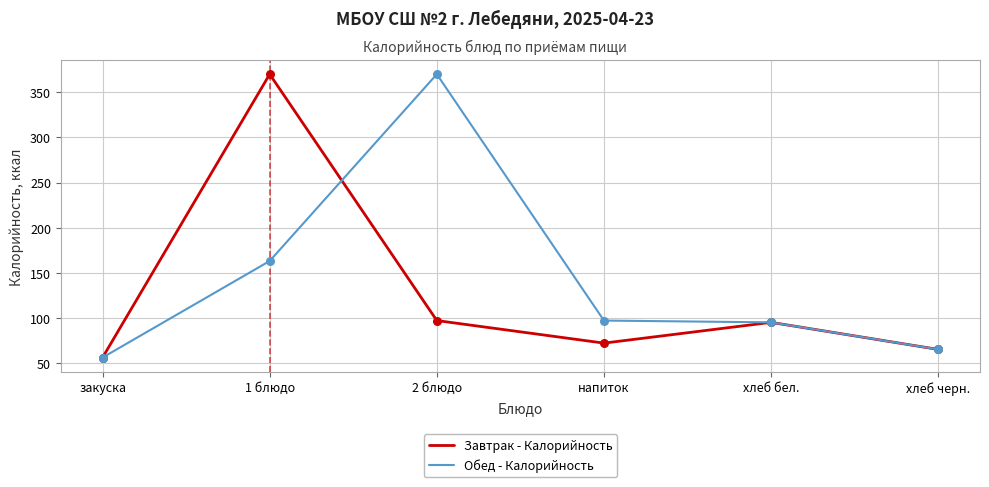

What are all the series names shown in the legend?

Завтрак - Калорийность, Обед - Калорийность